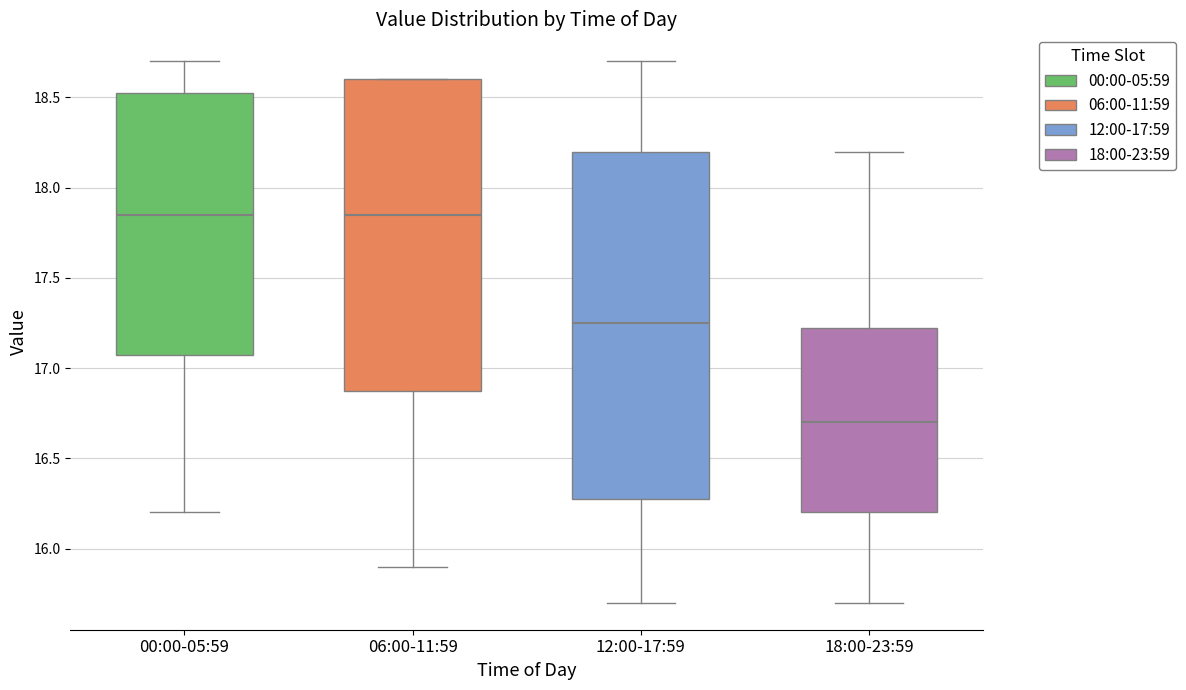

Reading left to right, read every box against the y-axis: the position of its median line, the range the box covers, and the ends of its whiskers. The values are not printed on the chart, so give them approximately, as read against the axis.

00:00-05:59: median 17.85, box 17.10 to 18.55, whiskers 16.20 to 18.70
06:00-11:59: median 17.85, box 16.90 to 18.60, whiskers 15.90 to 18.60
12:00-17:59: median 17.25, box 16.30 to 18.20, whiskers 15.70 to 18.70
18:00-23:59: median 16.70, box 16.20 to 17.25, whiskers 15.70 to 18.20